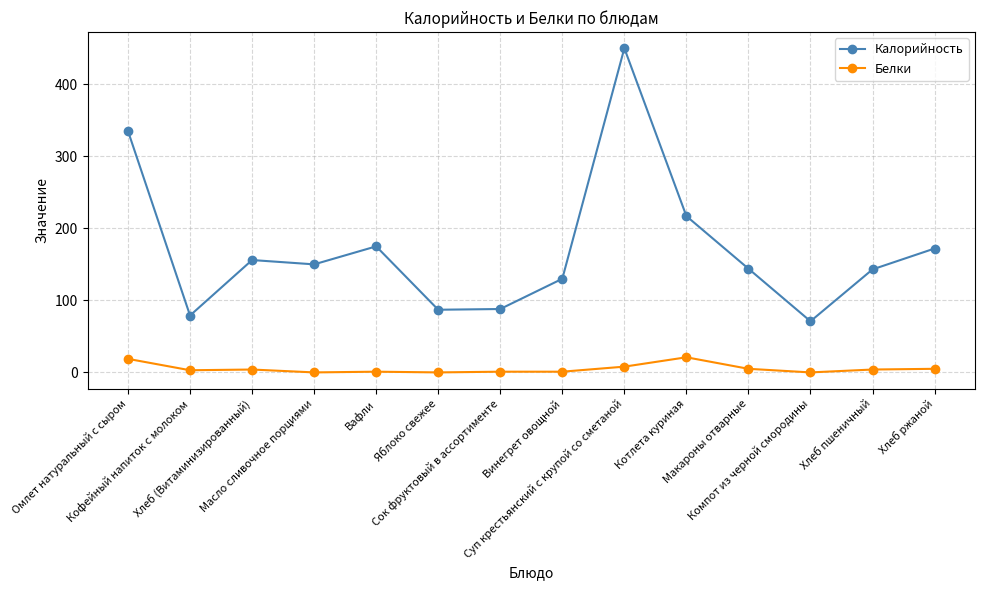

How many data points in Калорийность are less than 150?

7